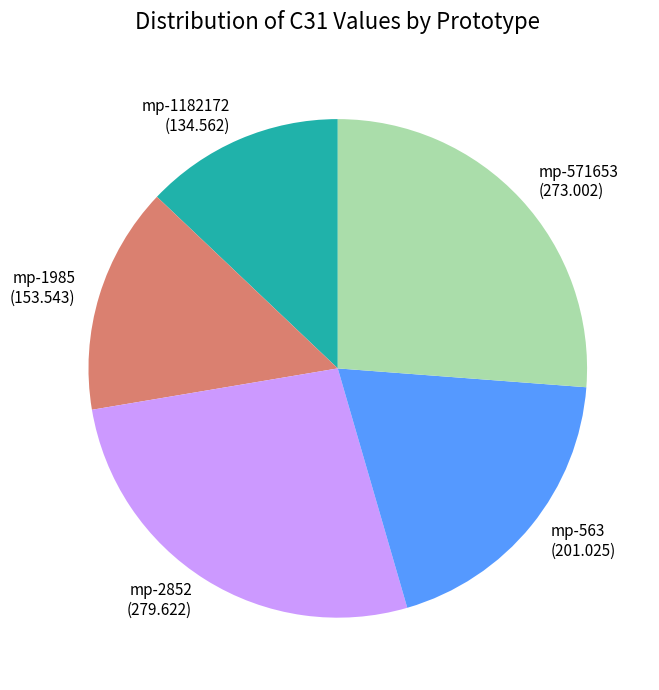

Does mp-571653 represent more than half of the total?

No